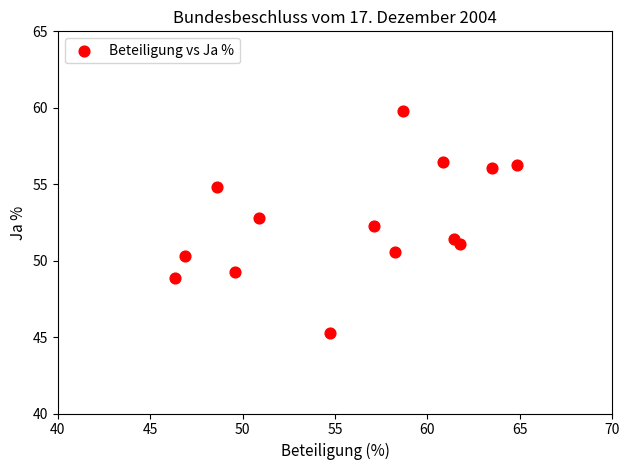

What Y value in the scatter plot is closest to 52?

52.3